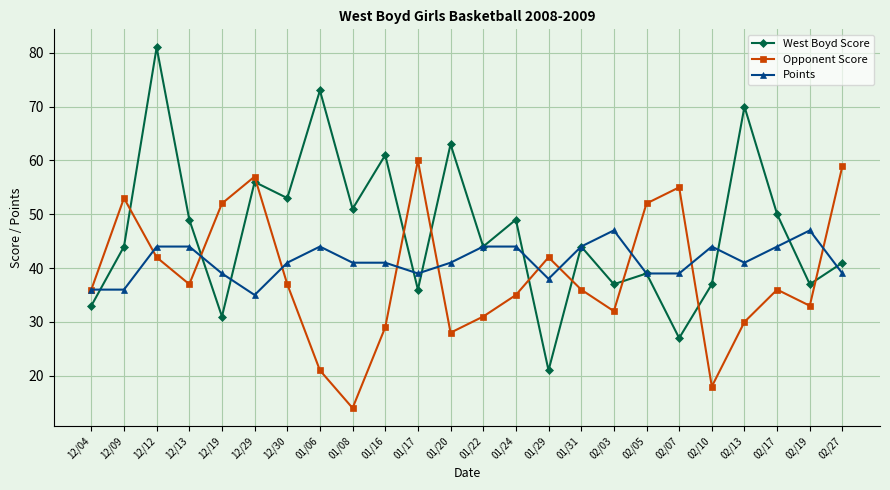

Reading left to right, list all the values displayed in this chart.

West Boyd Score: 33	44	81	49	31	56	53	73	51	61	36	63	44	49	21	44	37	39	27	37	70	50	37	41
Opponent Score: 36	53	42	37	52	57	37	21	14	29	60	28	31	35	42	36	32	52	55	18	30	36	33	59
Points: 36	36	44	44	39	35	41	44	41	41	39	41	44	44	38	44	47	39	39	44	41	44	47	39